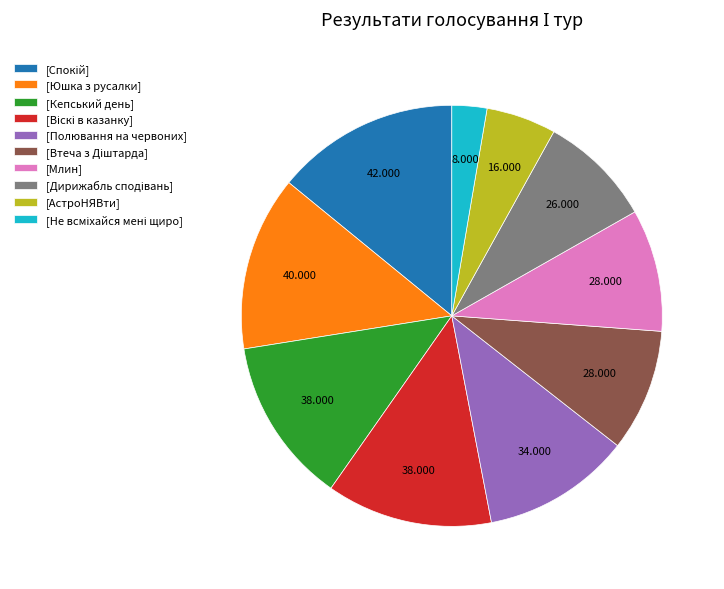

Between [Полювання на червоних] and [Кепський день], which is larger?

[Кепський день]